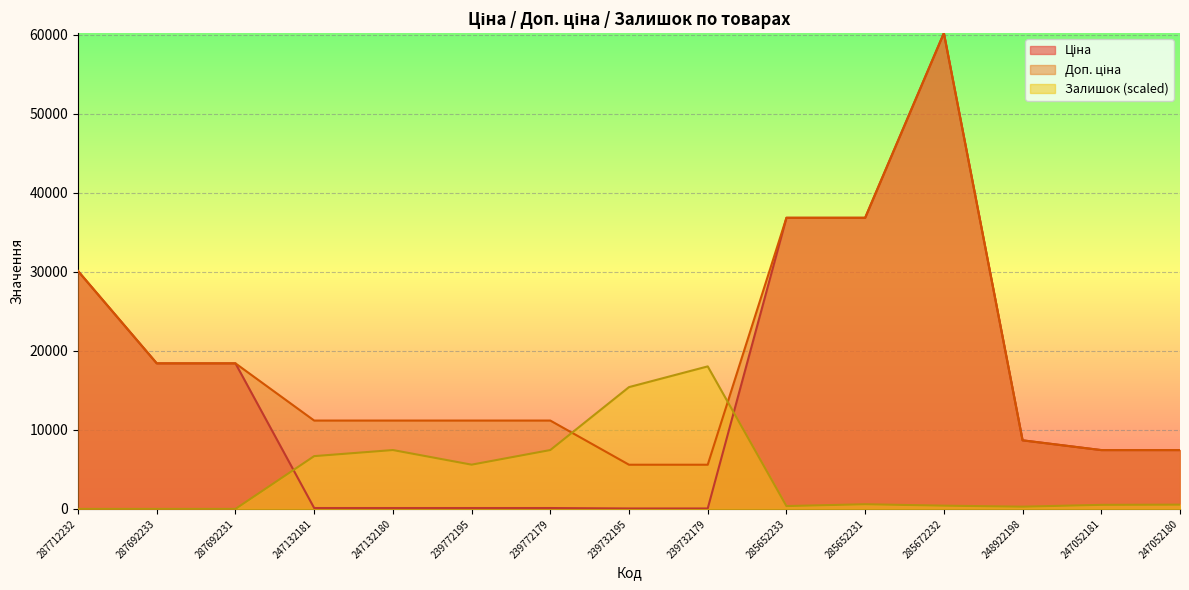

Rank the series by their maximum value, from lowest to highest.

Залишок, Ціна, Доп. ціна